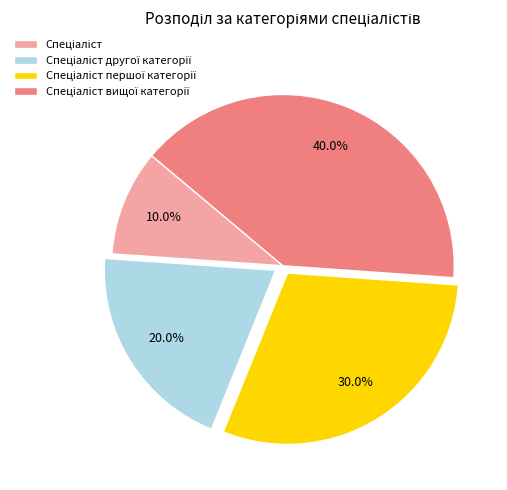

Is there a majority slice in this chart?

No